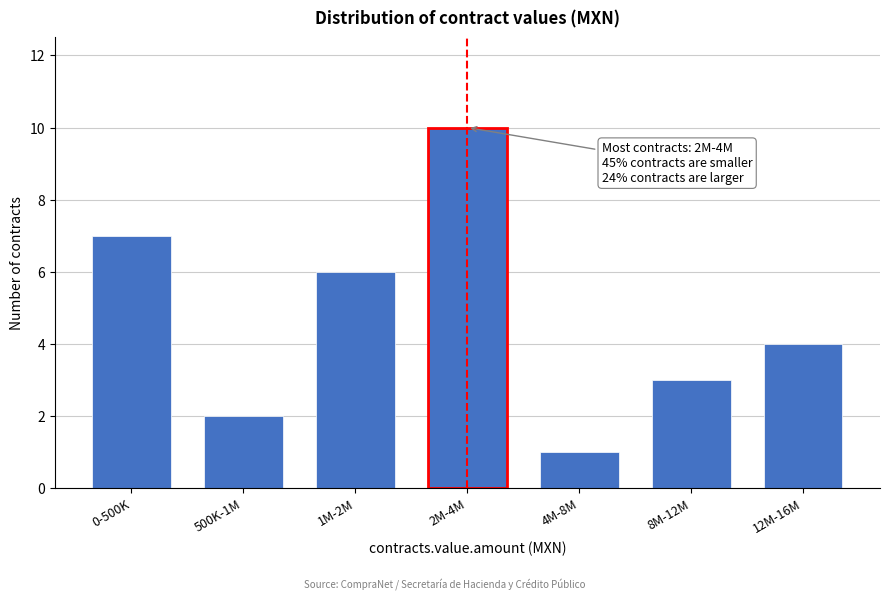

Reading right to left, extract all data points from this chart.

4	3	1	10	6	2	7